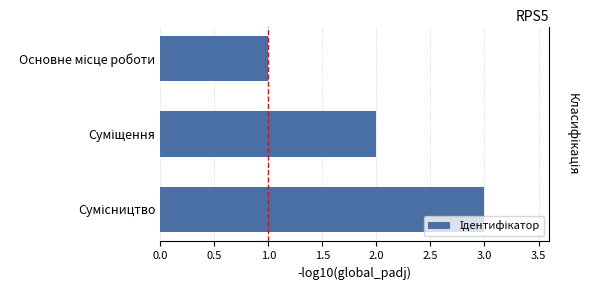

Count the values in the range 1 to 3.

3